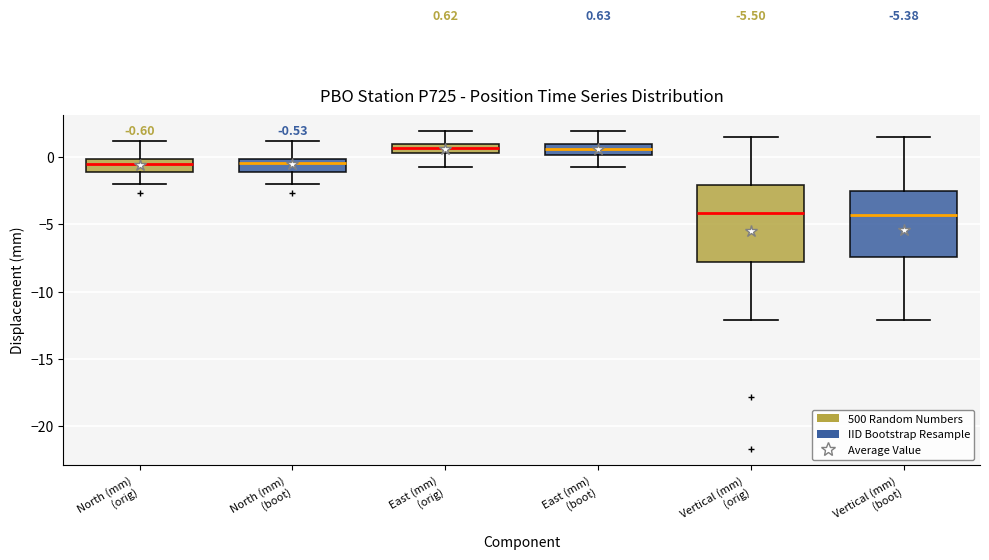

Which box is the tallest, from its lower edge to its upper edge?

Vertical (mm) (orig)